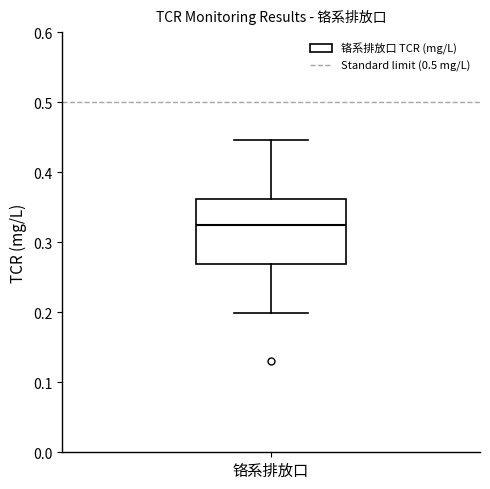

Read this box plot against the y-axis: the position of the median line, the range covered by the box, and the ends of both whiskers. The values are not printed on the chart, so give them approximately, as read against the axis.

median 0.32, box 0.27 to 0.36, whiskers 0.20 to 0.45